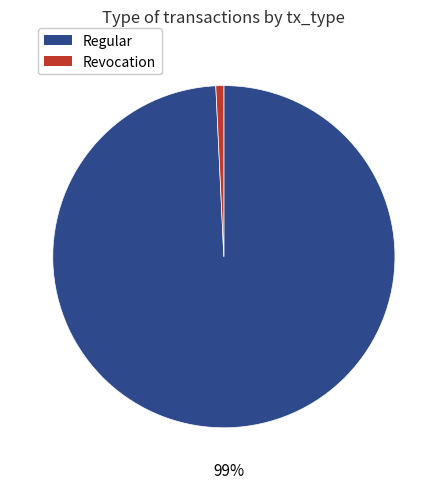

Is it true that Revocation is 15% of the pie?

False